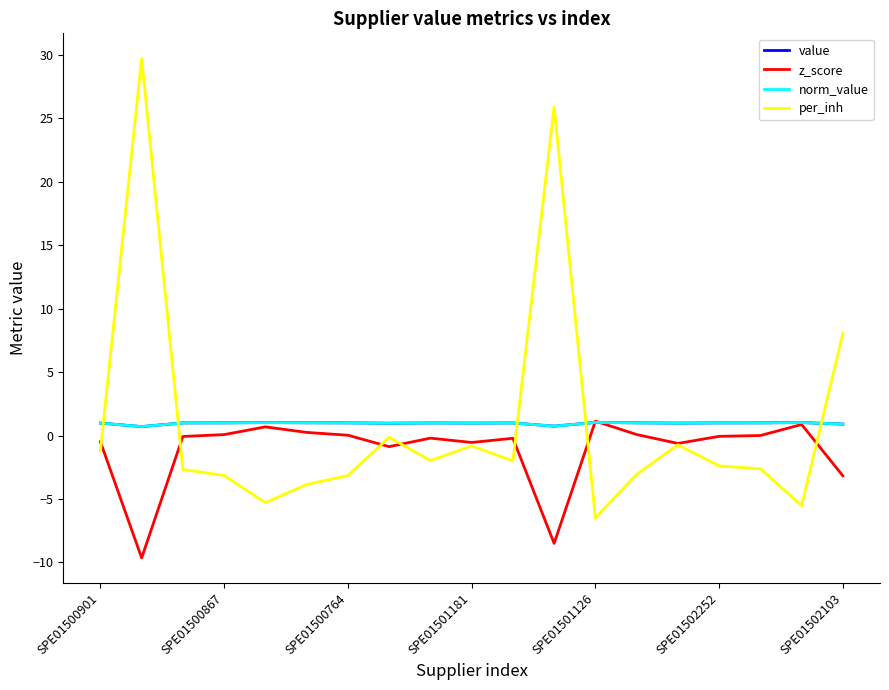

Does the chart display data point markers on the line(s)?

No